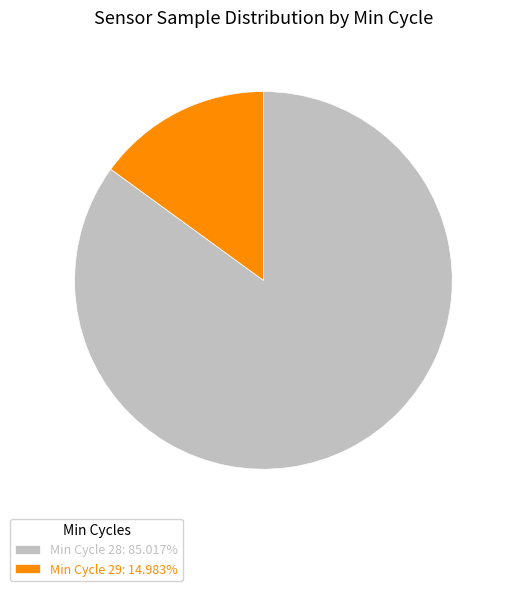

What is the ratio of the value at Min Cycle 28: 85.017% to the value at Min Cycle 29: 14.983%?

5.7